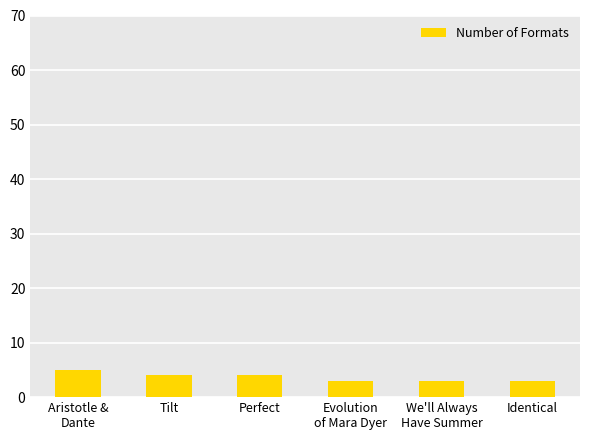

The value at Perfect is 4. True or false?

True